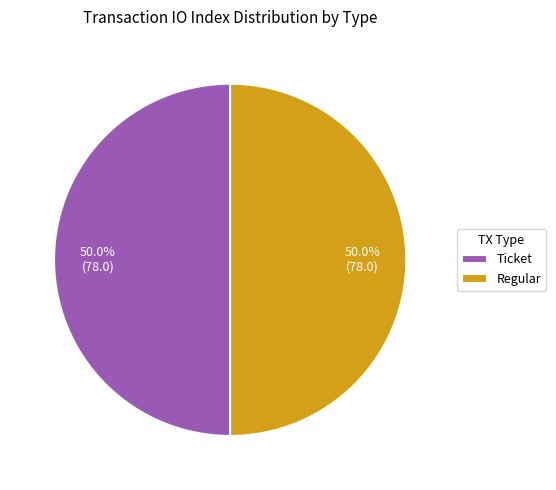

Combined, what portion of the pie is Regular and Ticket?

100.0%